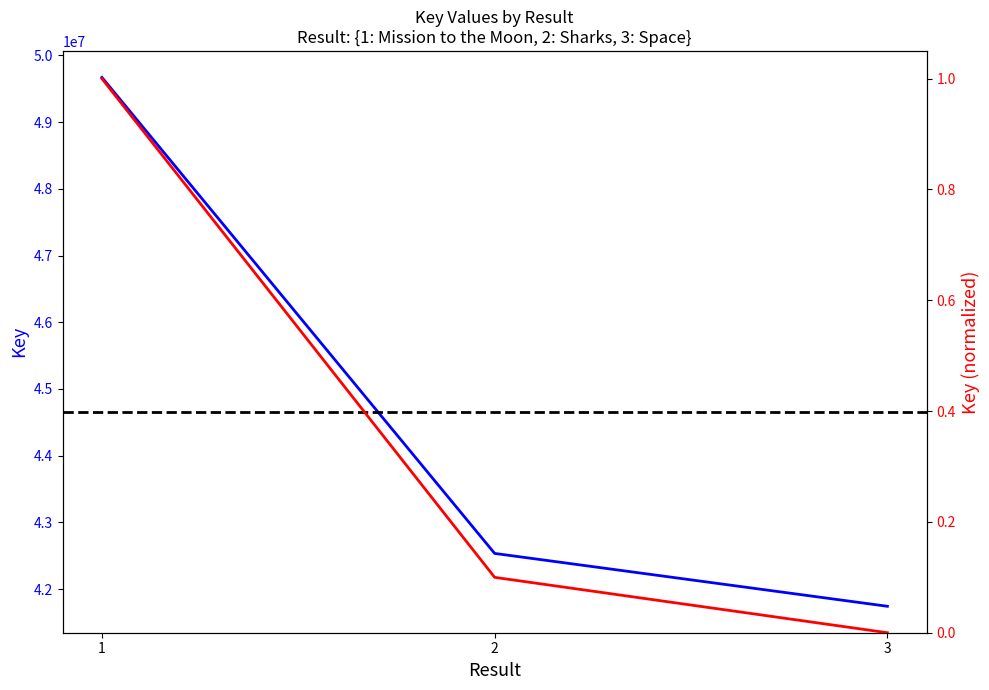

Count the number of data series in this chart.

2